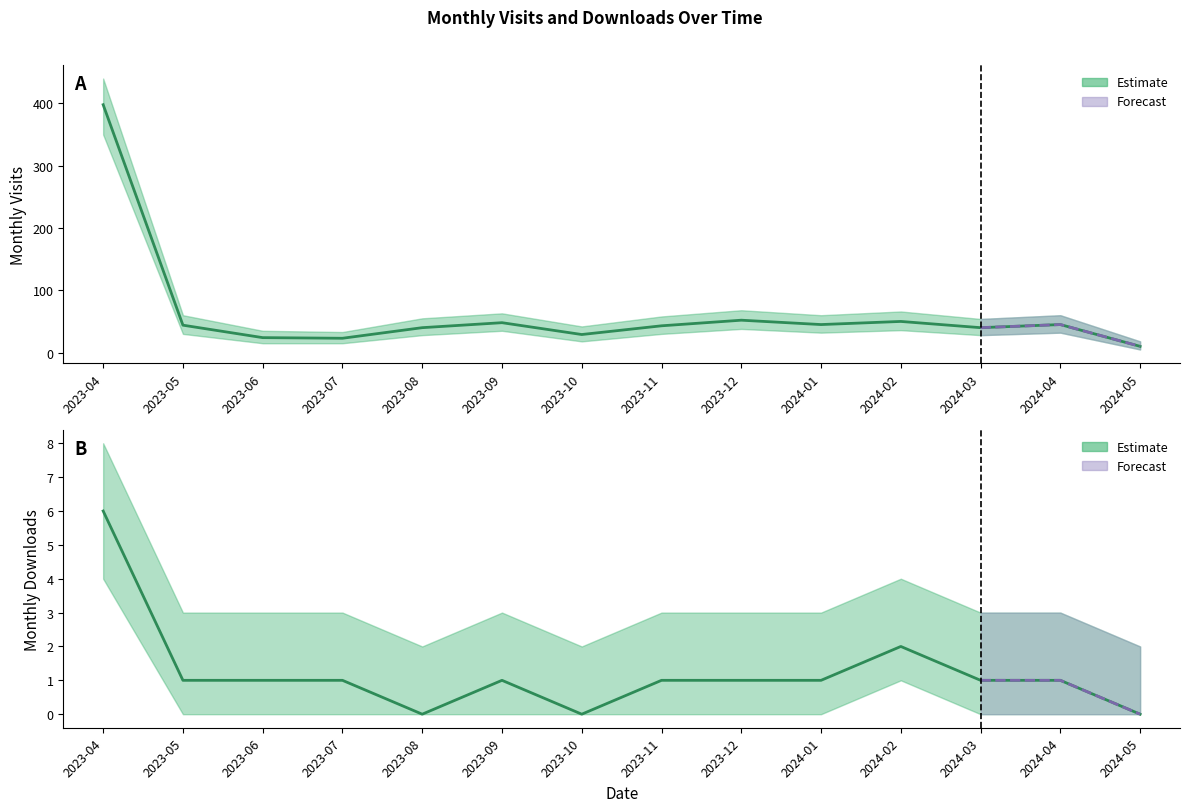

At how many categories does at least one series exceed 298?

1